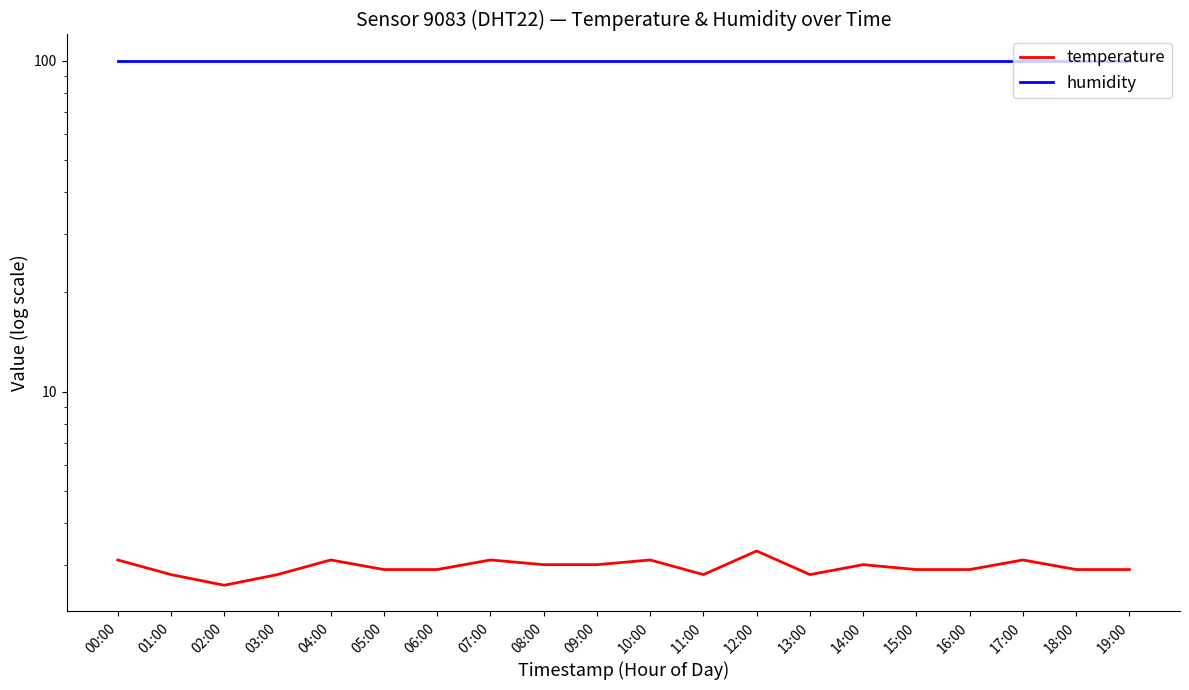

How many distinct data groups are displayed?

2